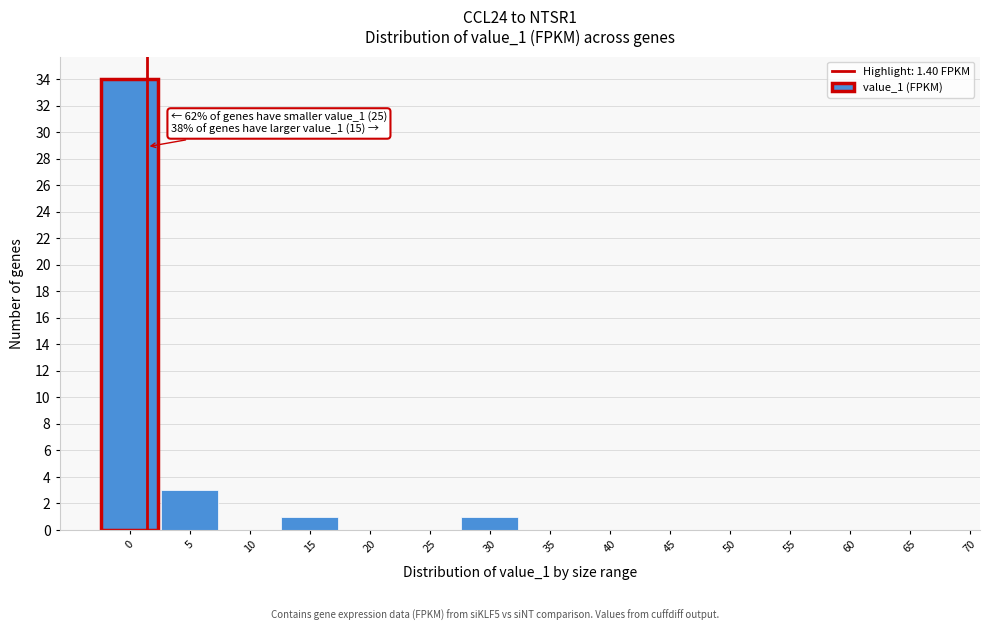

Reading left to right, list all the values displayed in this chart.

0=34	5=3	10=0	15=1	20=0	25=0	30=1	35=0	40=0	45=0	50=0	55=0	60=0	65=0